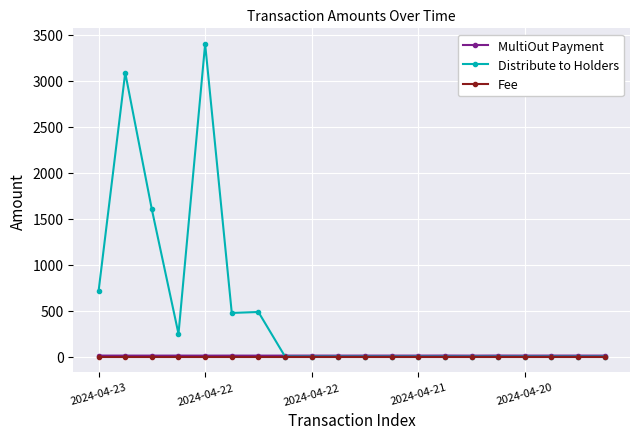

What is the minimum value for MultiOut Payment?

10.1